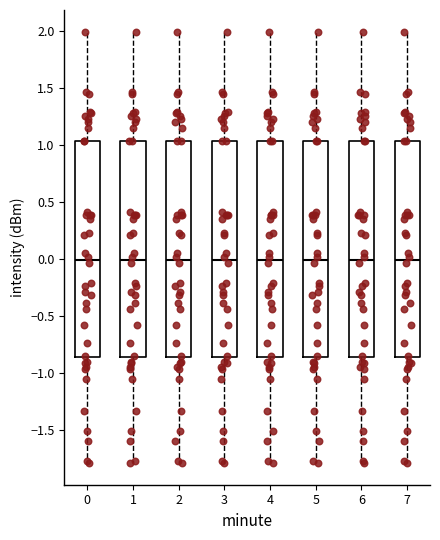

Where does the upper whisker of the box at x = 3 end on the y-axis? The values are not printed on the chart, so give them approximately, as read against the axis.

2.00